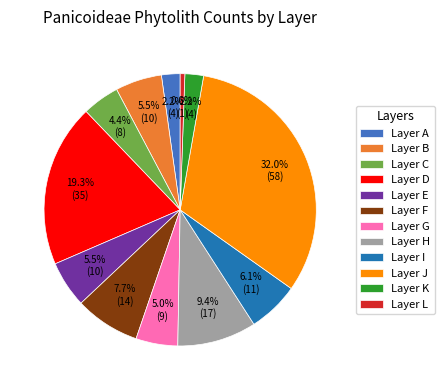

Combined, do Layer K and Layer C account for over 50%?

No